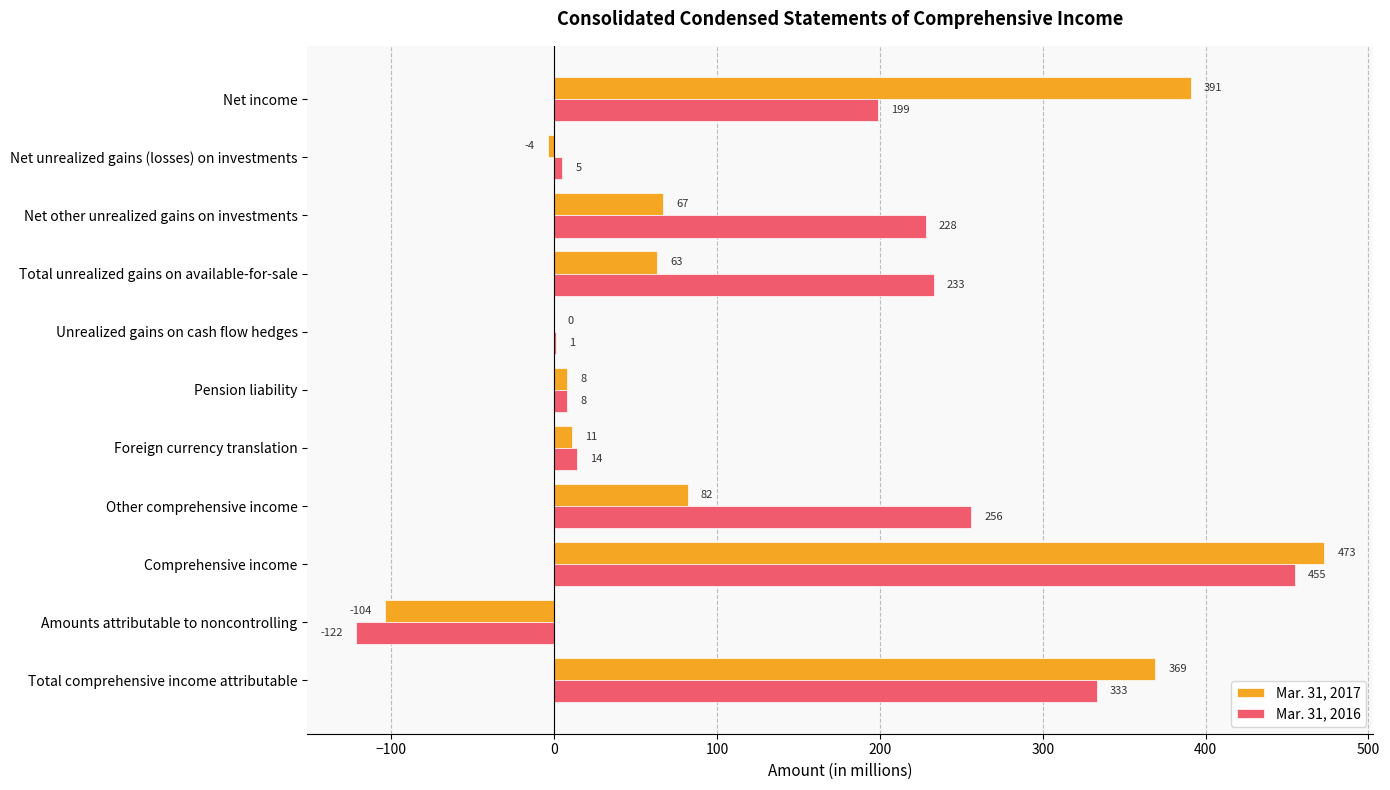

Between Net income and Pension liability, which series saw the biggest shift?

Mar. 31, 2017